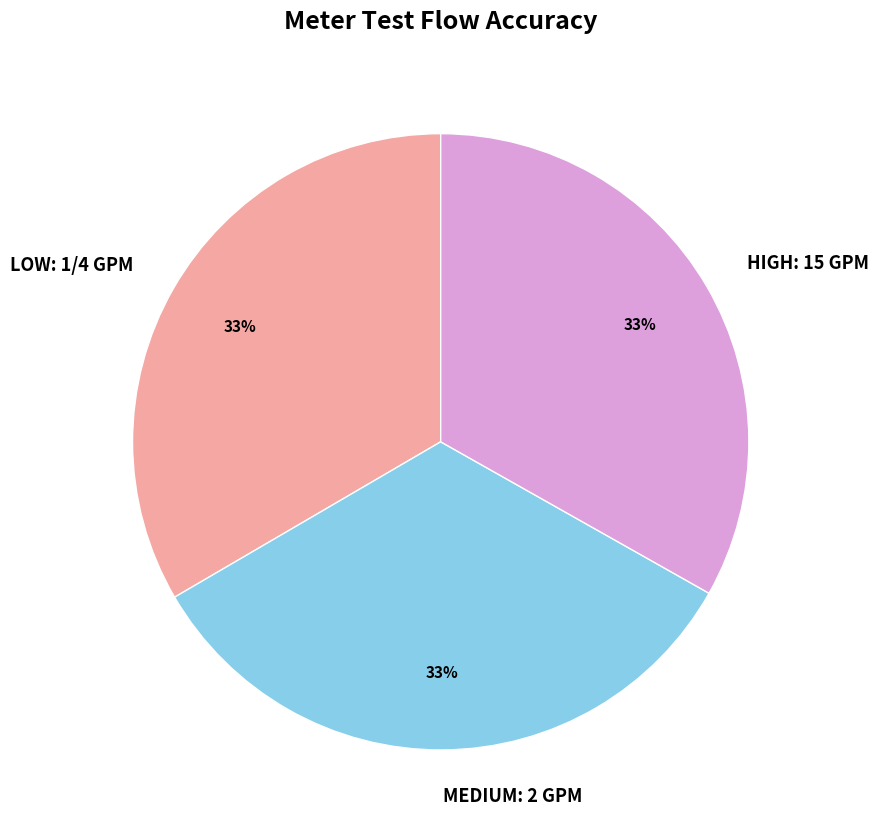

Is HIGH: 15 GPM the majority of the pie?

No